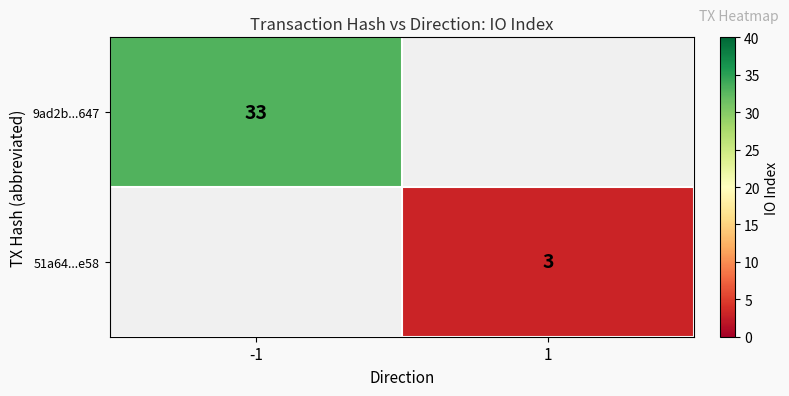

Count the number of categories in the chart.

2